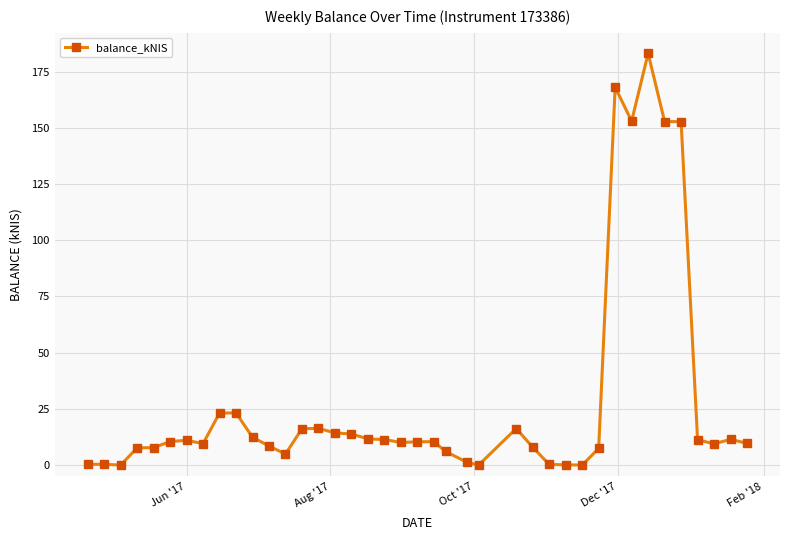

Count the number of categories in the chart.

40